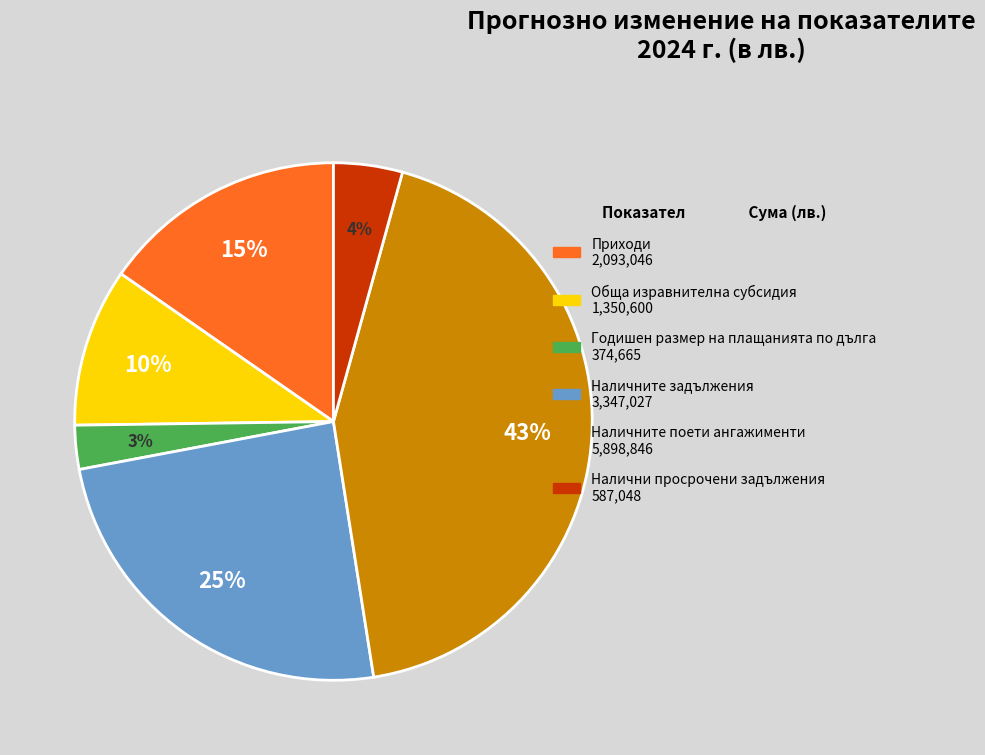

What percentage is the Налични просрочени задължения slice, to the nearest percent?

4%